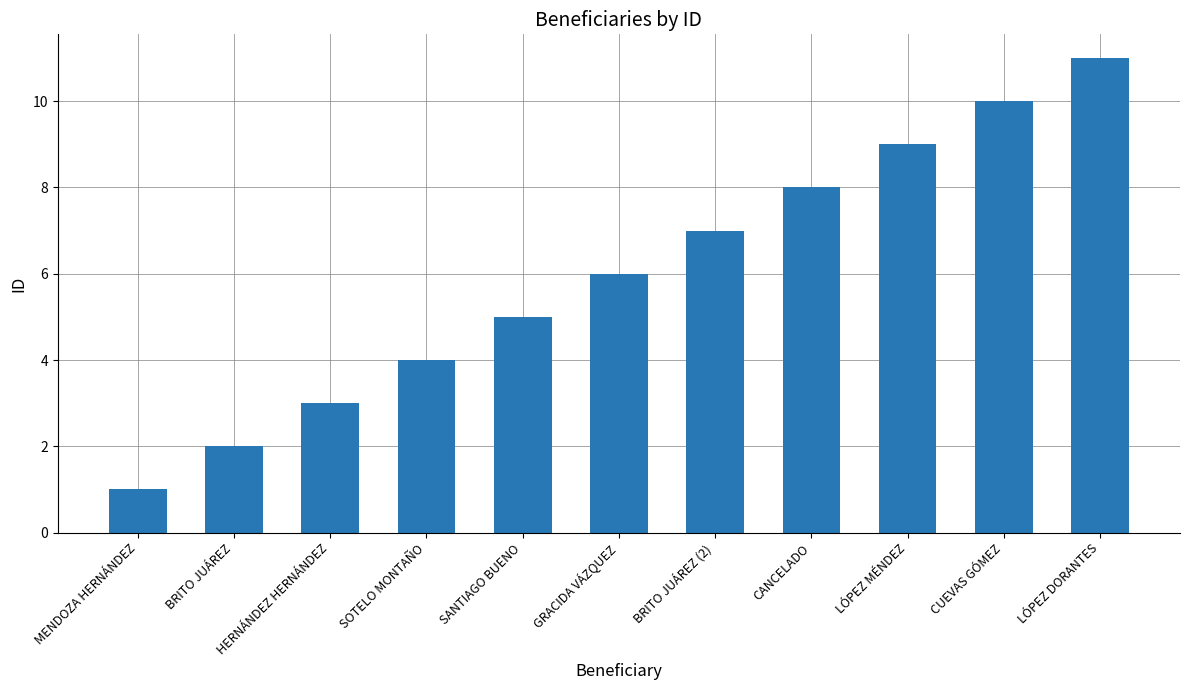

Are the bars grouped side by side (vs. stacked)?

No